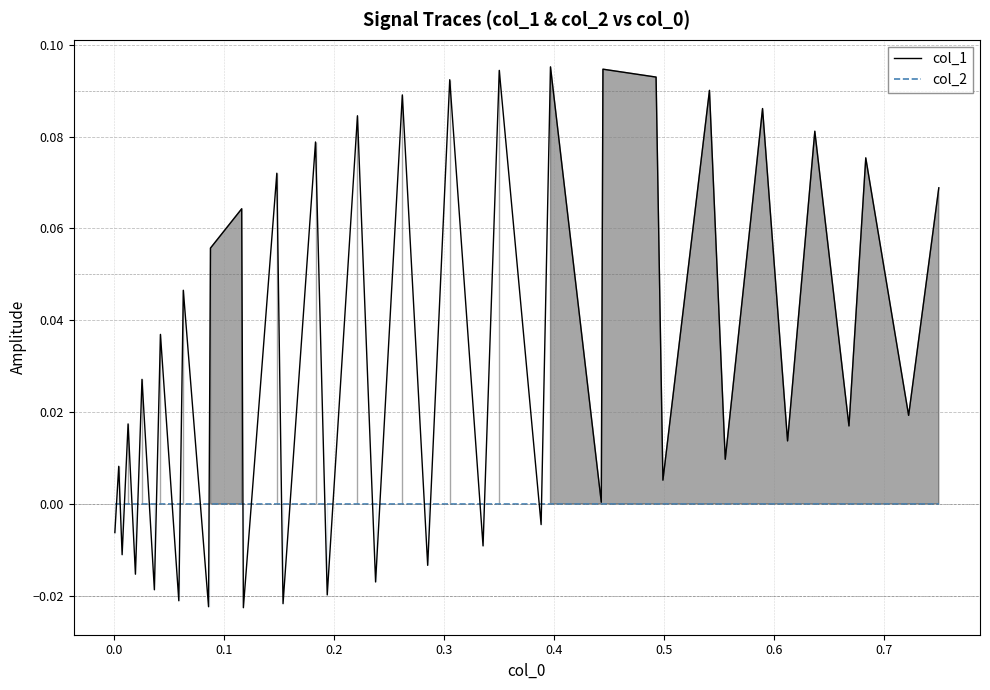

List the series in order of their peak value, lowest first.

col_2, col_1